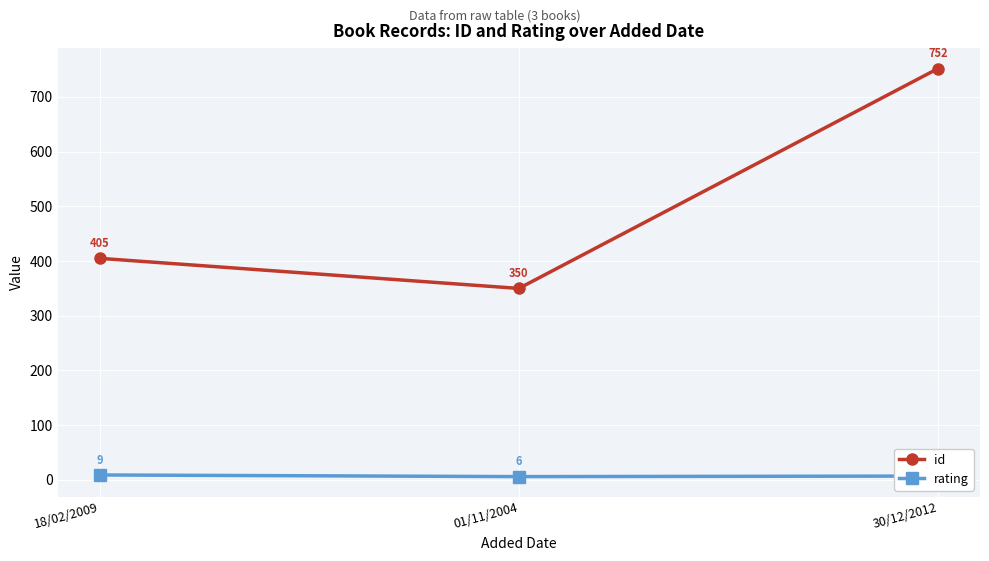

Rank the series at 18/02/2009 from lowest to highest value.

rating, id